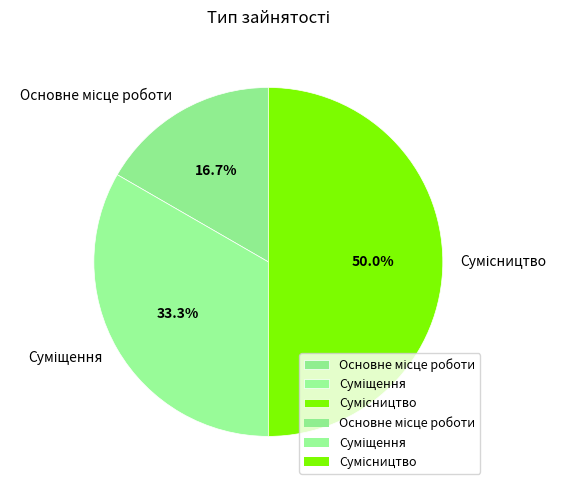

How many slices are in this pie chart?

3